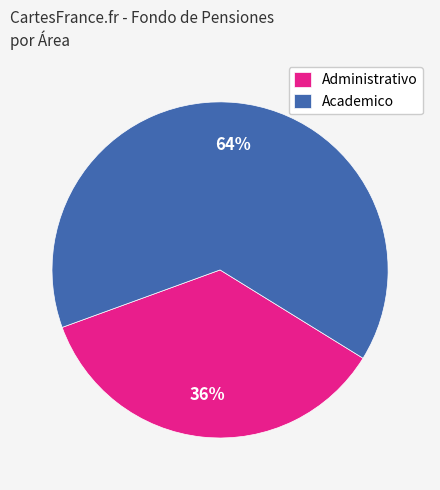

To the nearest percent, what is the average slice percentage?

50%